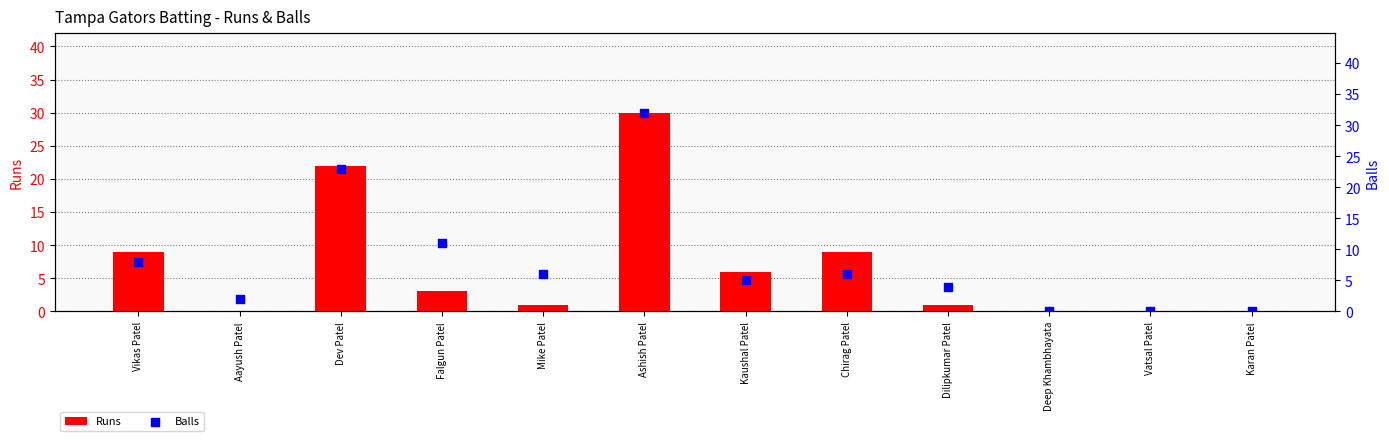

What are all the series names shown in the legend?

Runs, Balls